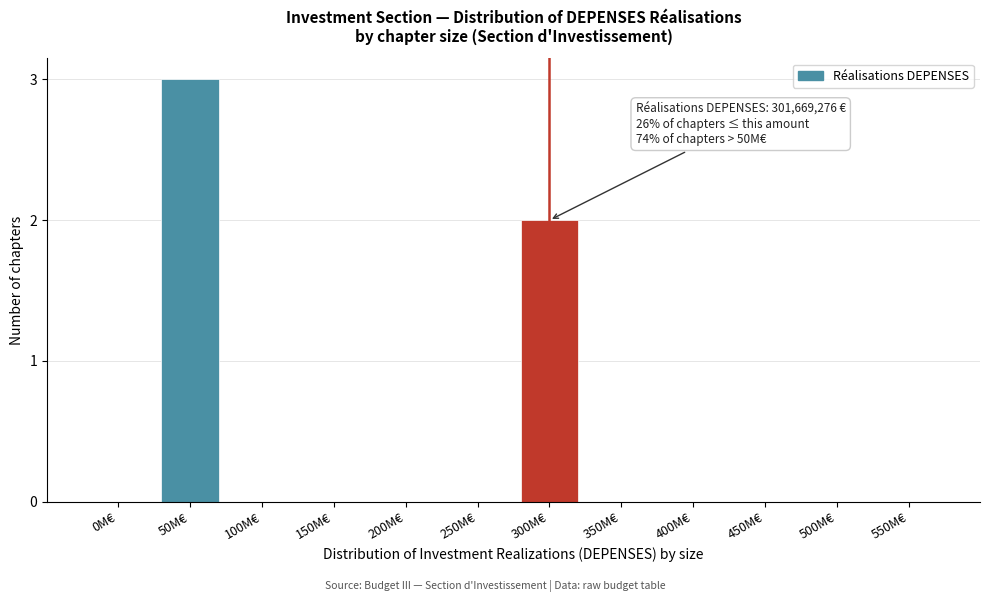

Reading left to right, extract all data points from this chart.

0M€=0	50M€=3	100M€=0	150M€=0	200M€=0	250M€=0	300M€=2	350M€=0	400M€=0	450M€=0	500M€=0	550M€=0